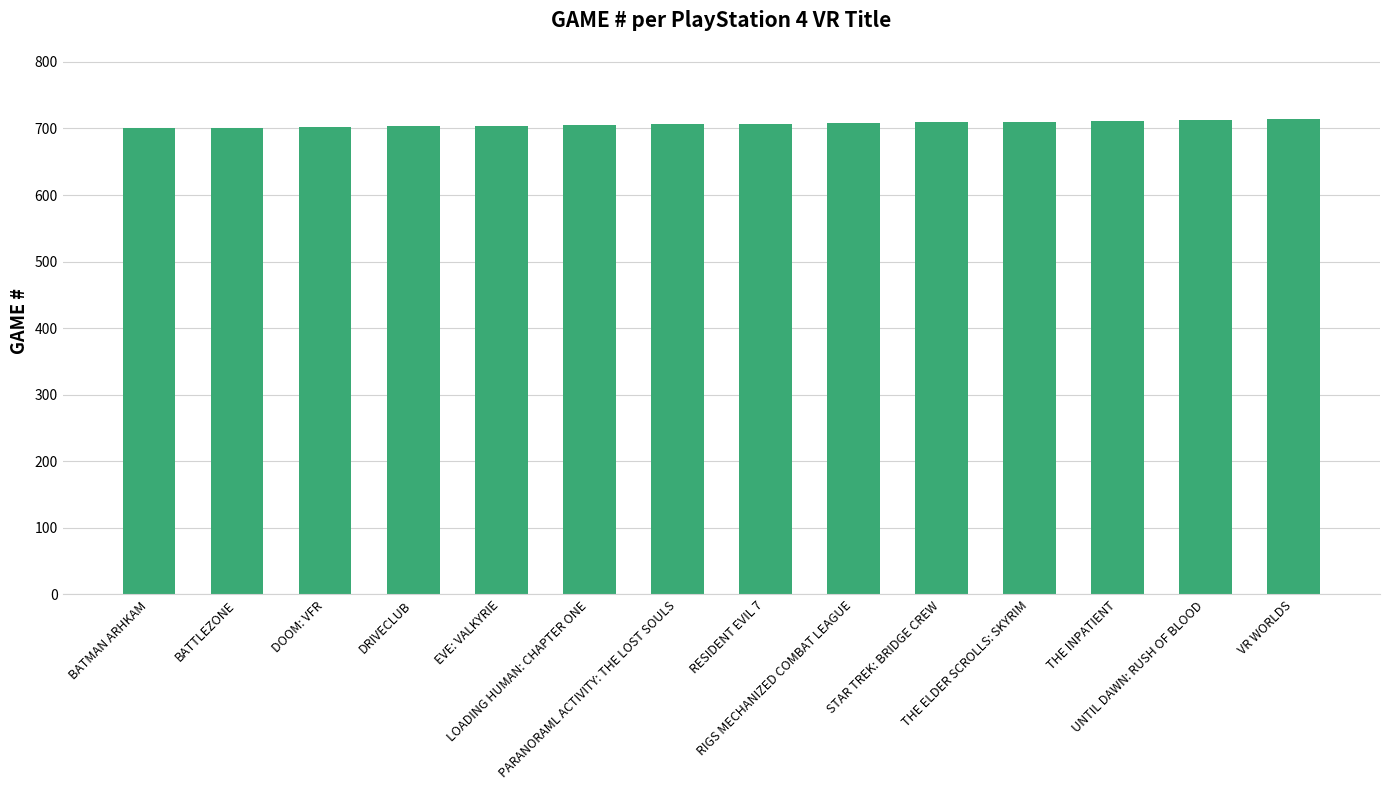

What is the value of the 13th bar from the left?

712